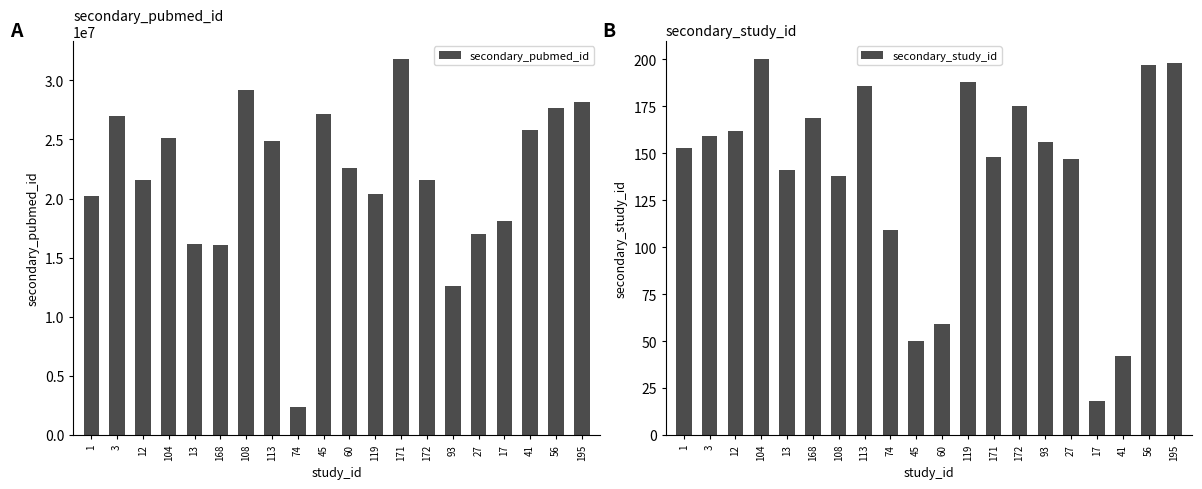

What is the average value of the secondary_pubmed_id series?

21763632